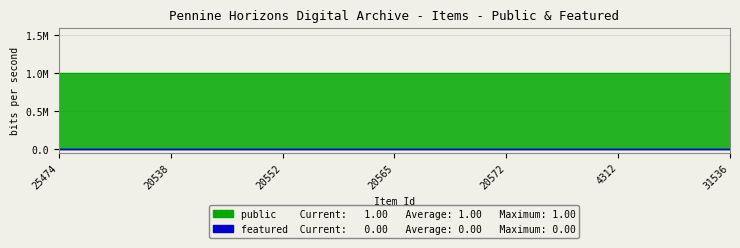

What position from the right is 20552?

5